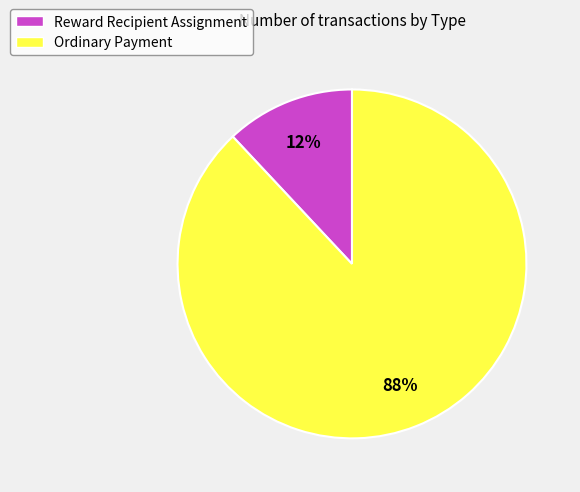

True or false: Reward Recipient Assignment accounts for 1% of the total.

False